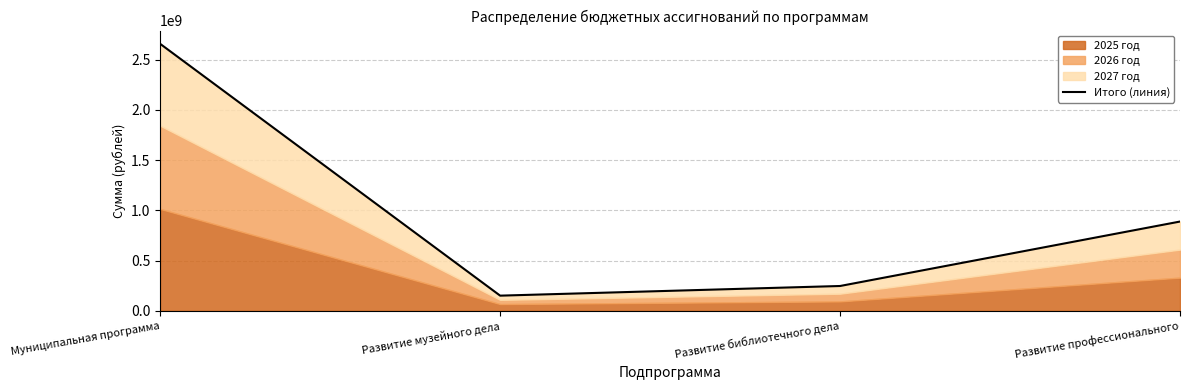

Reading left to right, list all the values displayed in this chart.

2658172571.1	150651085.3	246801177.6	888735710.9